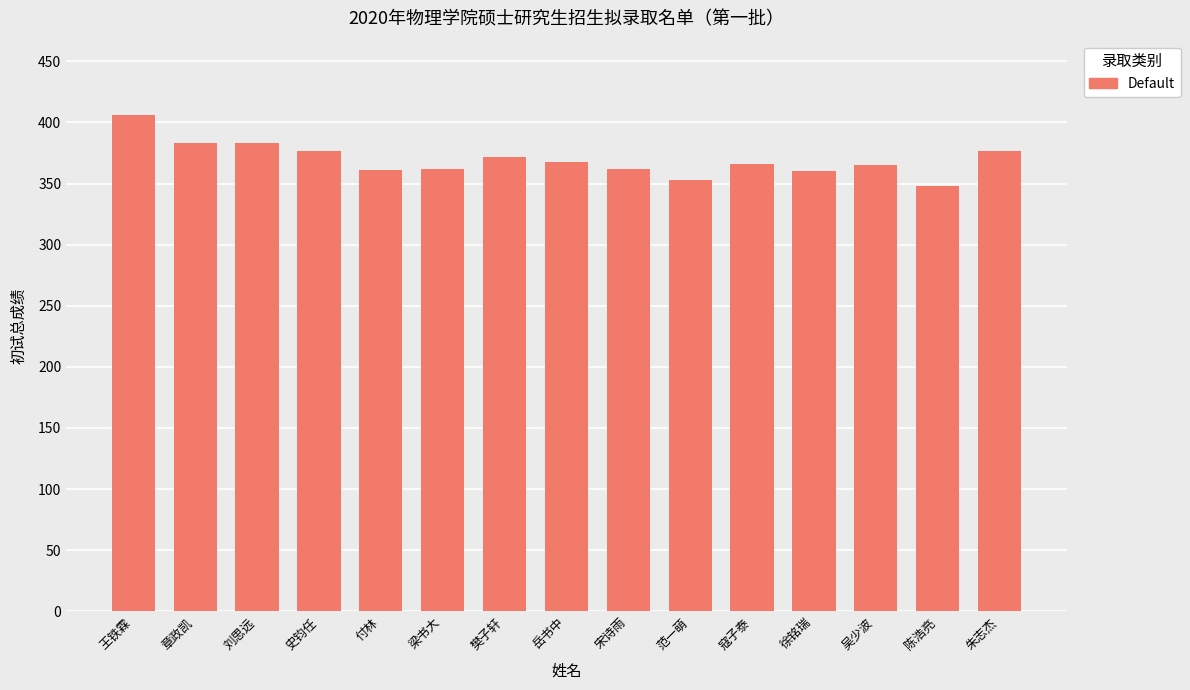

What is the difference between the second highest and minimum values?

35